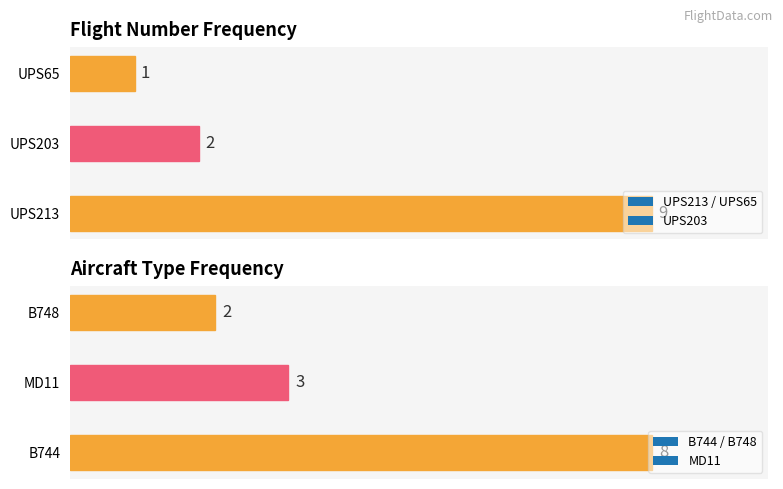

Is it true that the value at UPS65 is 0?

False